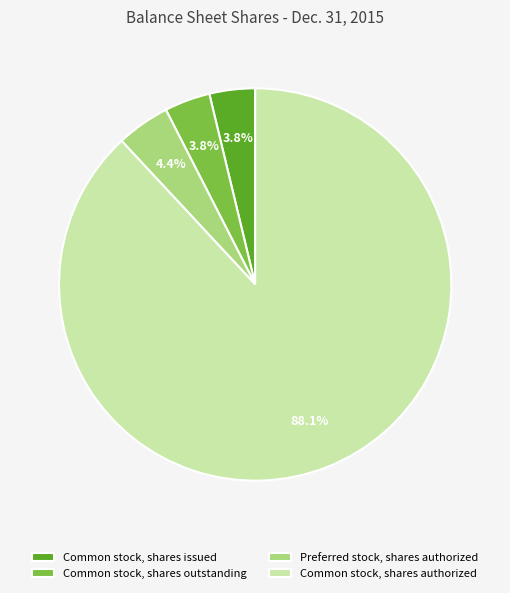

What percentage is the Common stock, shares outstanding slice, to the nearest percent?

4%